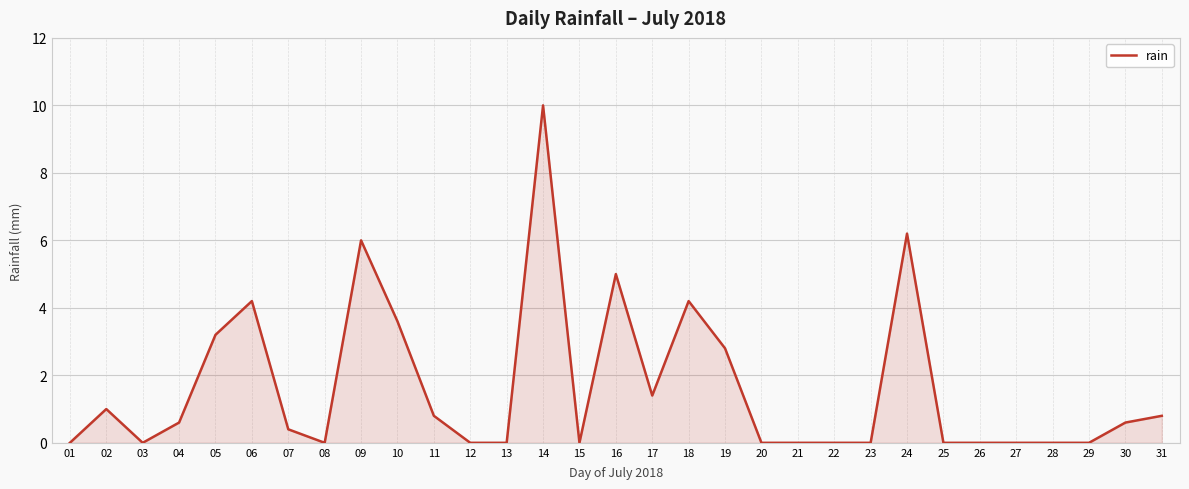

What is the difference between the maximum and minimum values?

10.0